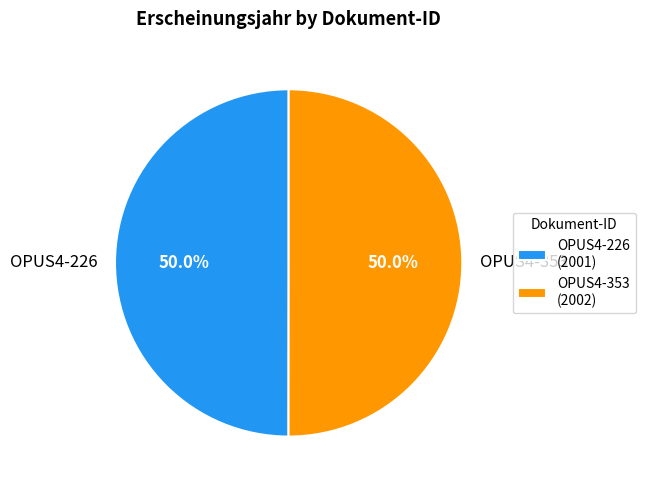

The OPUS4-353 slice represents 45% of the pie. True or false?

False